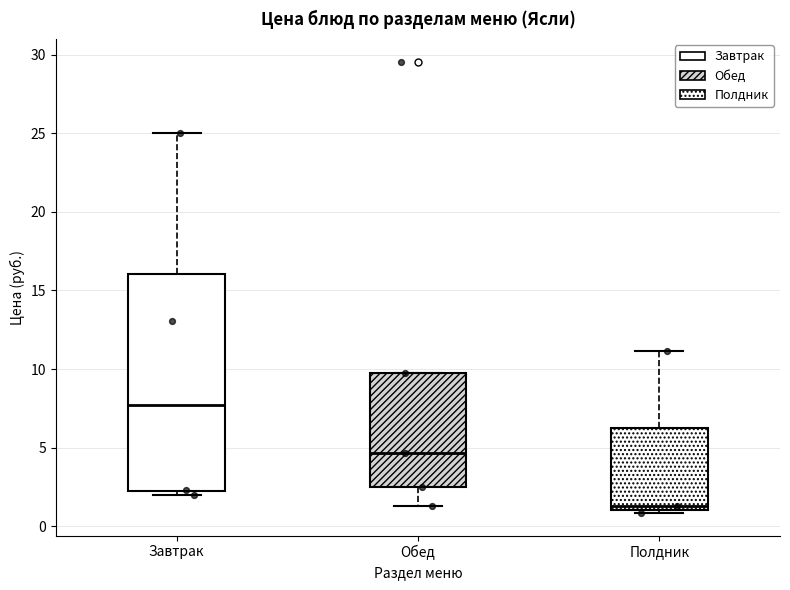

Where does the lower whisker of the box for Обед end on the y-axis? The values are not printed on the chart, so give them approximately, as read against the axis.

1.5